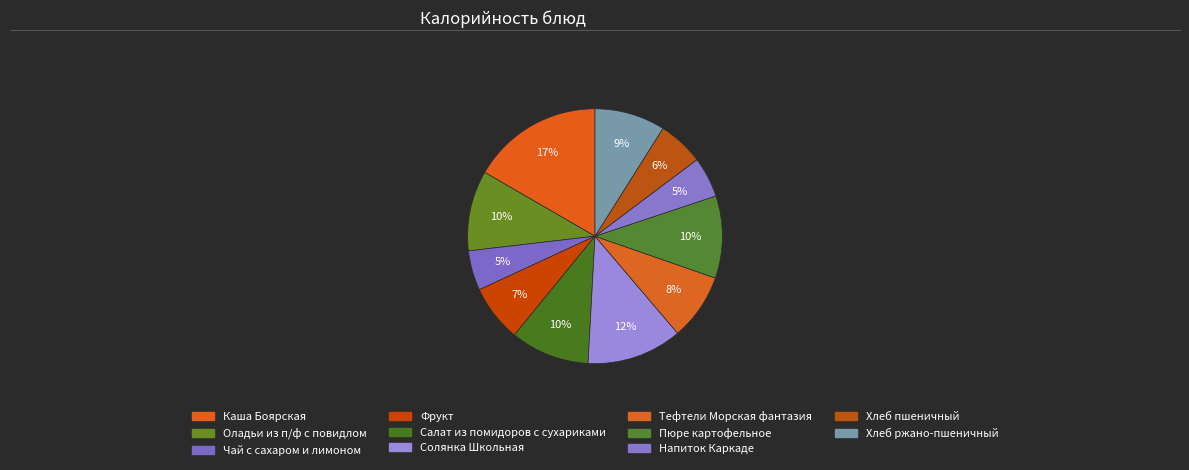

Count the number of slices in the pie.

11